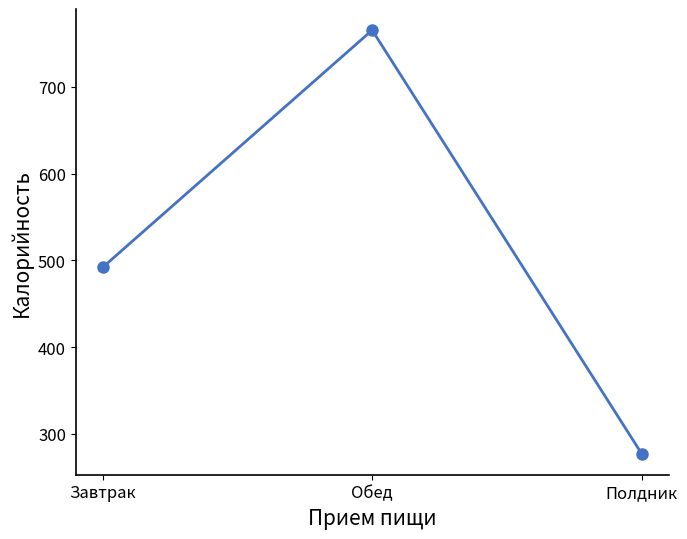

True or false: the data shows 277.4 at Полдник.

True